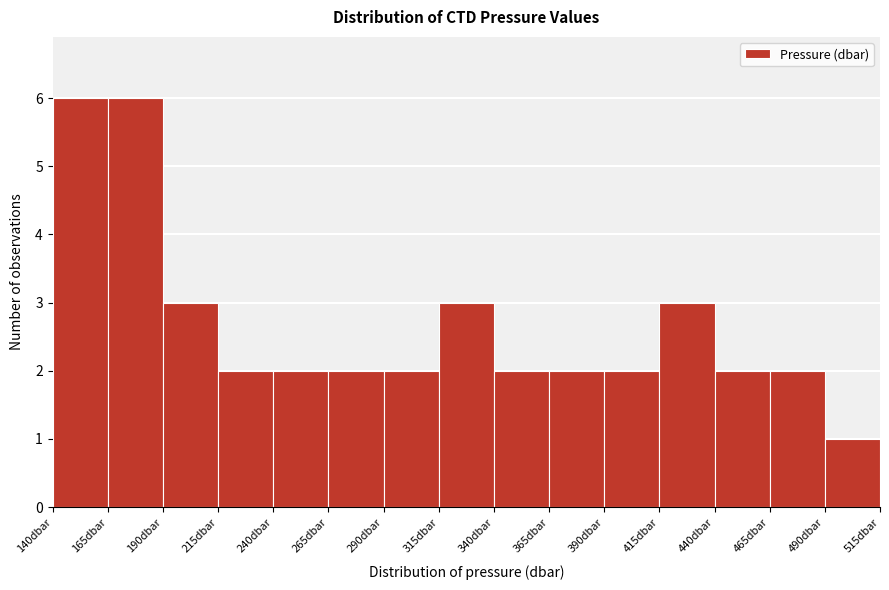

Reading left to right, list every bar in this chart as the range it spans on the x-axis followed by its height. The values are not printed on the chart, so give them approximately, as read against the axis.

140 to 165: 6
165 to 190: 6
190 to 215: 3
215 to 240: 2
240 to 265: 2
265 to 290: 2
290 to 315: 2
315 to 340: 3
340 to 365: 2
365 to 390: 2
390 to 415: 2
415 to 440: 3
440 to 465: 2
465 to 490: 2
490 to 515: 1